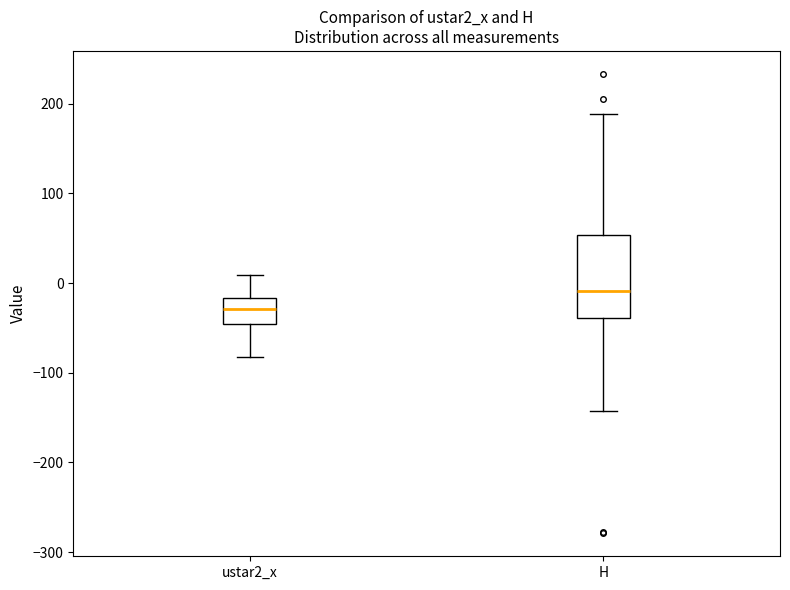

Reading left to right, transcribe this box plot: for each box, give where its median line is, the range the box spans, and where its two whiskers end, as read against the y-axis. The values are not printed on the chart, so give them approximately, as read against the axis.

ustar2_x: median -30, box -50 to -20, whiskers -80 to 10
H: median -10, box -40 to 50, whiskers -140 to 190